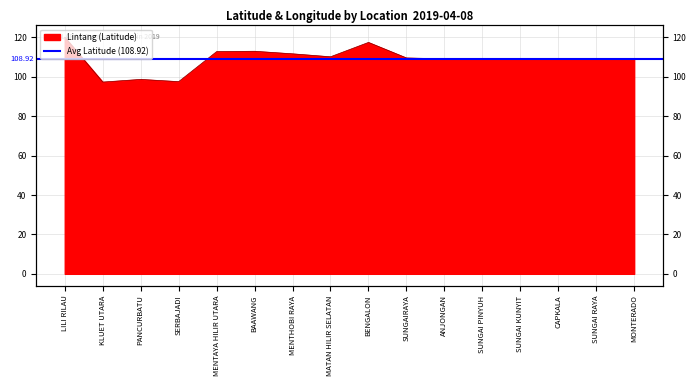

What is the sum of the values at BENGALON and PANCURBATU?

216.2